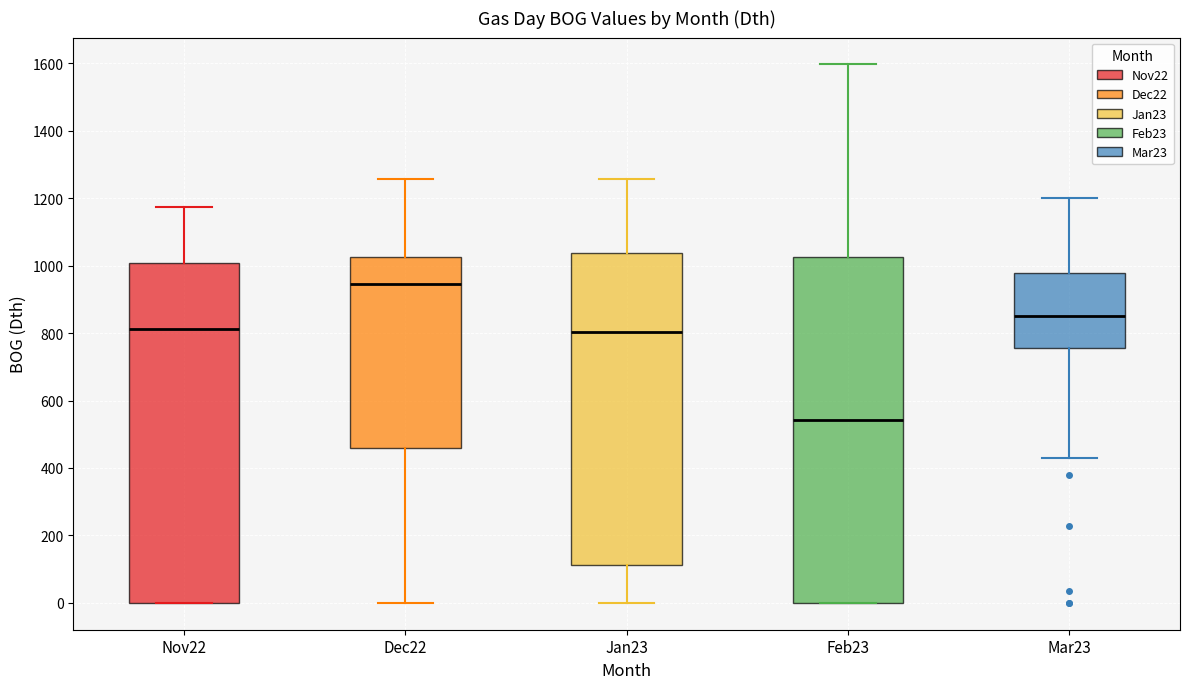

Where does the upper whisker of the box for Mar23 end on the y-axis? The values are not printed on the chart, so give them approximately, as read against the axis.

1200